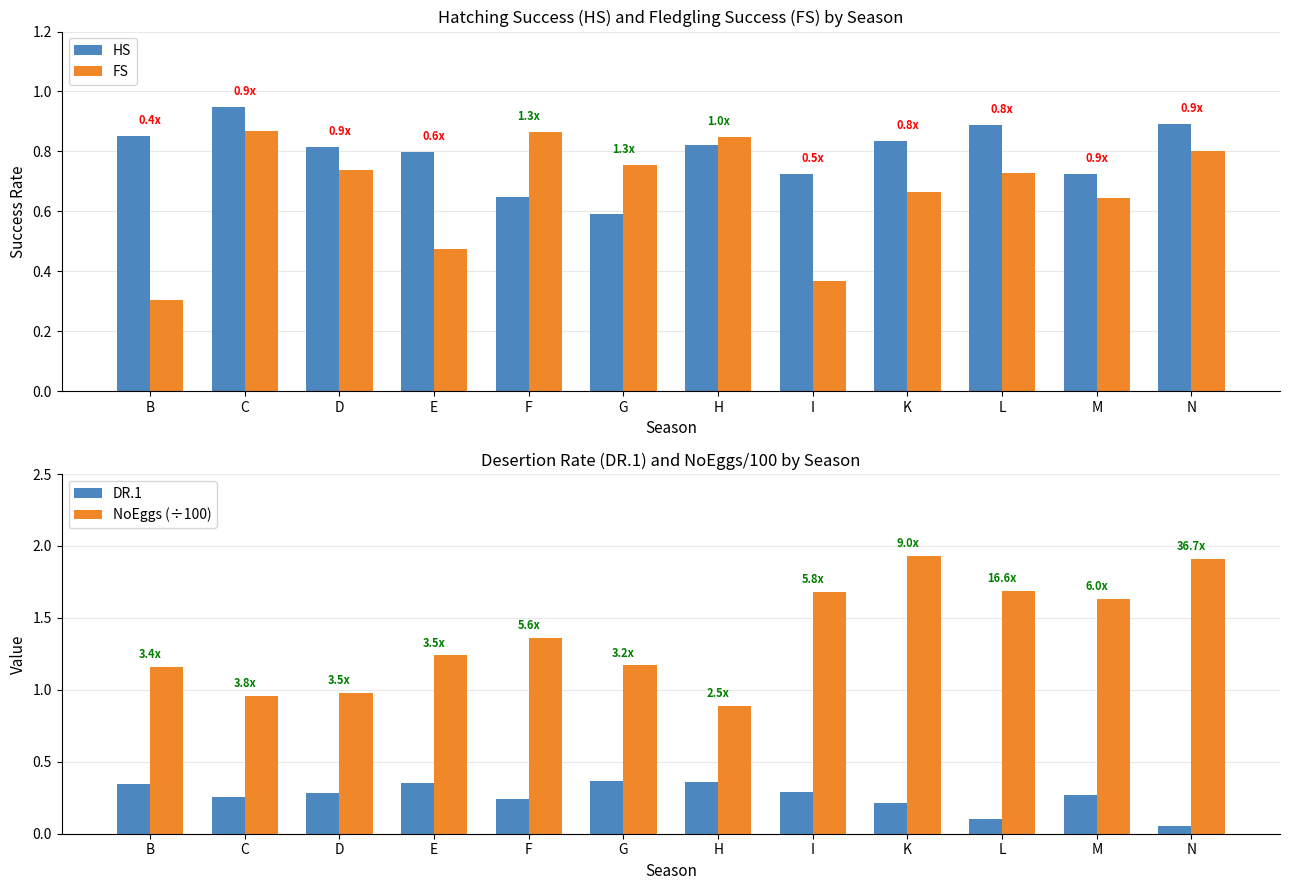

Reading left to right, extract all data points from this chart.

HS: 0.9	0.9	0.8	0.8	0.6	0.6	0.8	0.7	0.8	0.9	0.7	0.9
FS: 0.3	0.9	0.7	0.5	0.9	0.8	0.8	0.4	0.7	0.7	0.6	0.8
DR.1: 0.3	0.3	0.3	0.4	0.2	0.4	0.4	0.3	0.2	0.1	0.3	0.1
NoEggs (÷100): 1.2	1.0	1.0	1.2	1.4	1.2	0.9	1.7	1.9	1.7	1.6	1.9